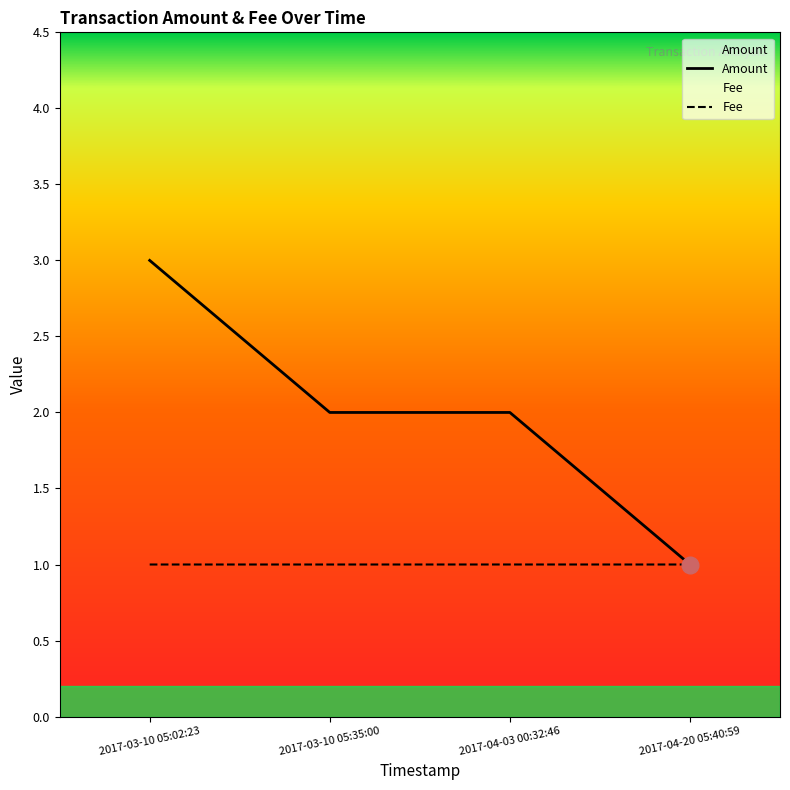

True or false: Fee has a value of 1.0 at 2017-03-10 05:35:00.

True